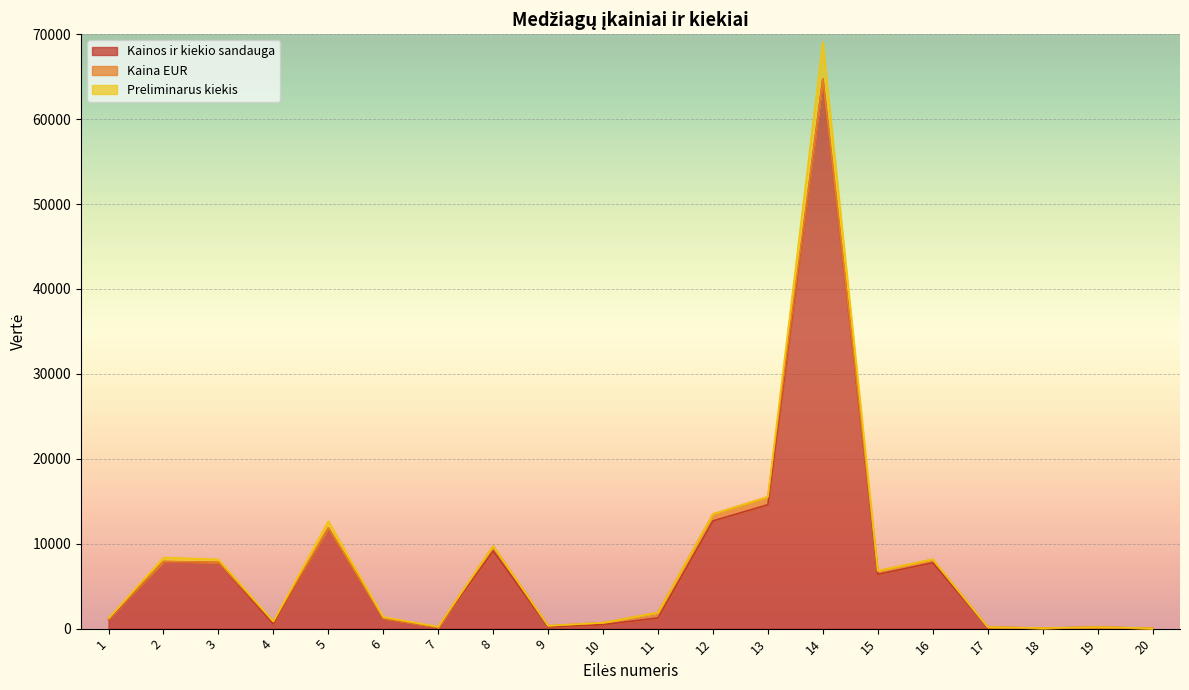

At which label does Kainos ir kiekio sandauga first exceed 1262?

2